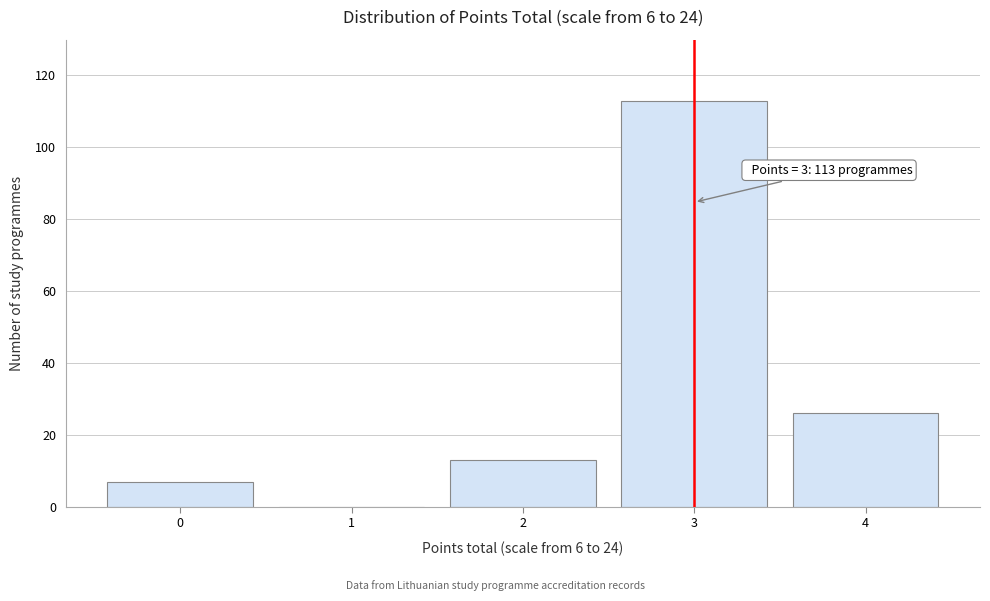

Reading left to right, list all the values displayed in this chart.

0=7	1=0	2=13	3=113	4=26